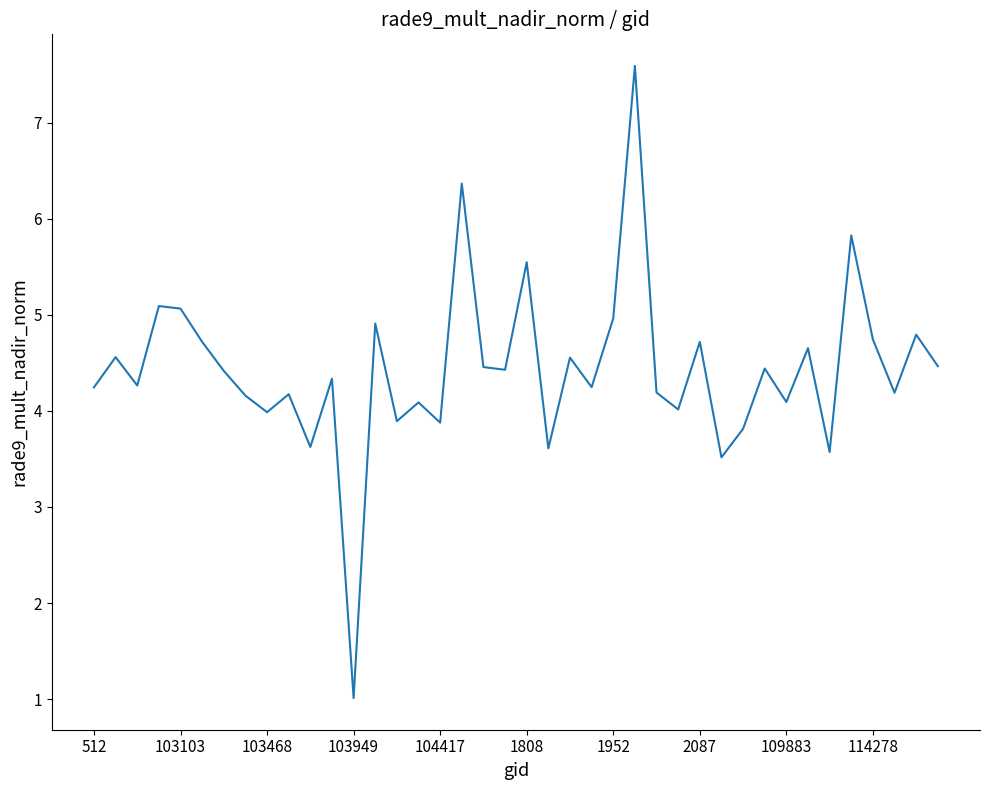

What is the maximum value shown in the chart?

7.6